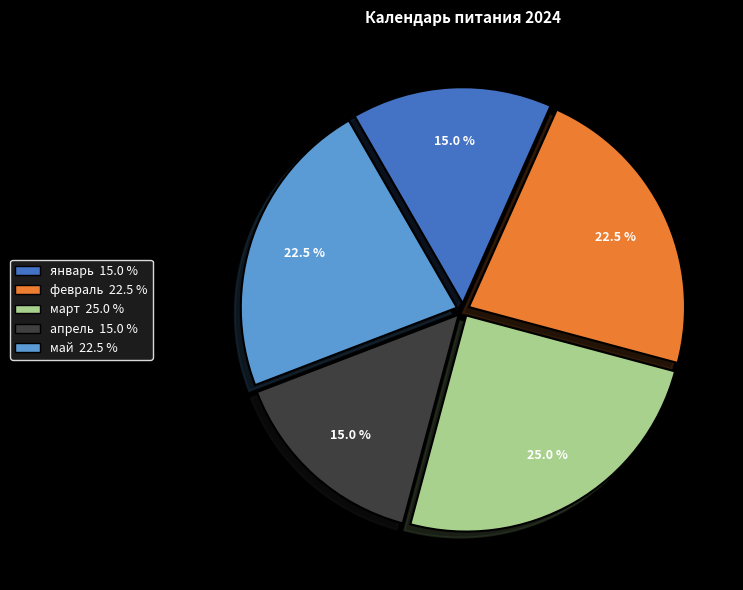

How many slices are in this pie chart?

5